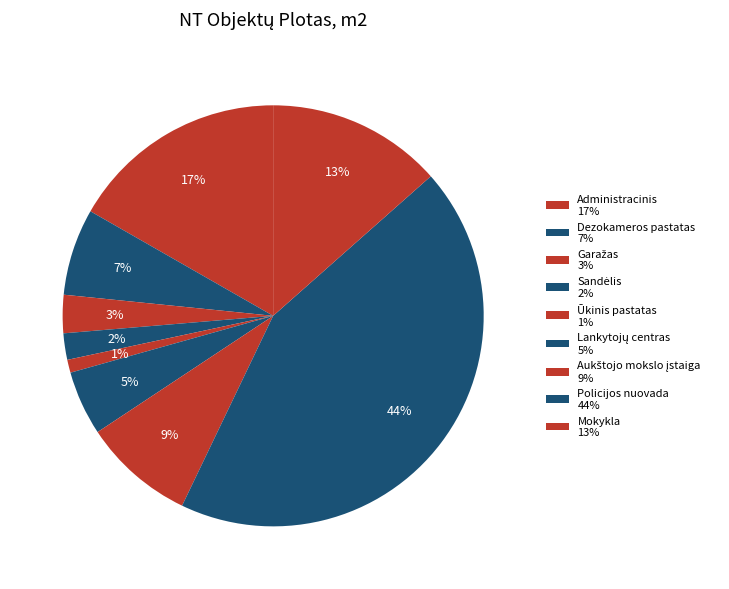

To the nearest percent, what portion does Policijos nuovada represent?

44%